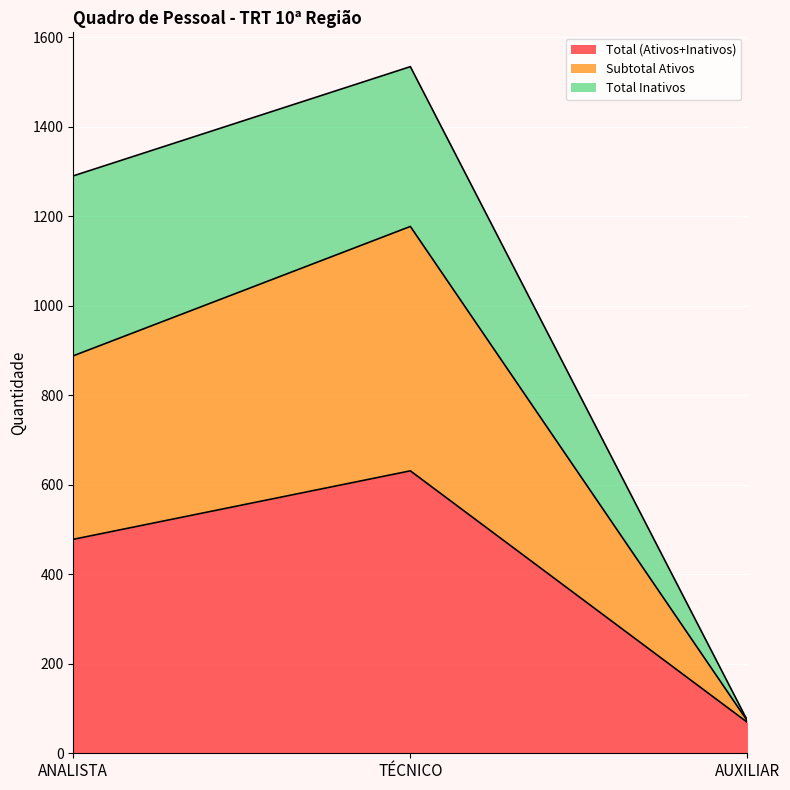

What is the difference between the maximum and minimum values in the Subtotal Ativos series?

1105